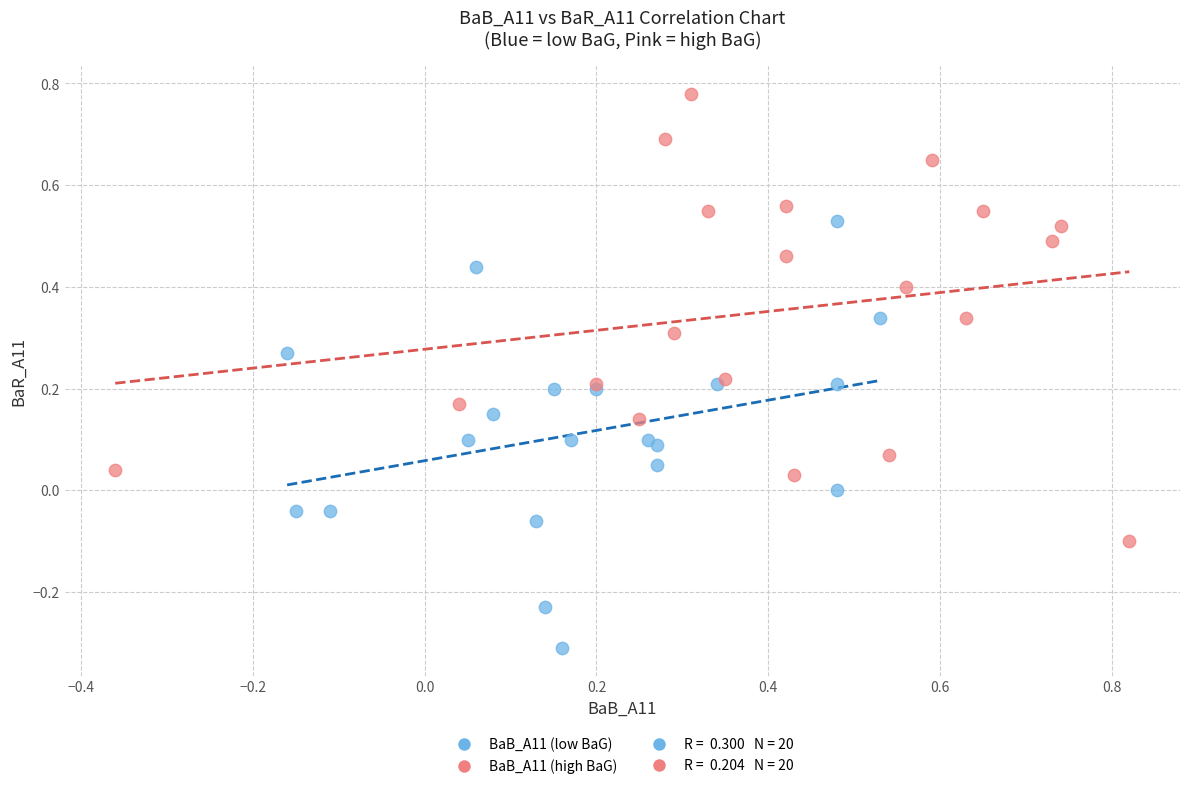

Which series has the largest Y range (max minus min)?

BaB_A11 (high BaG)